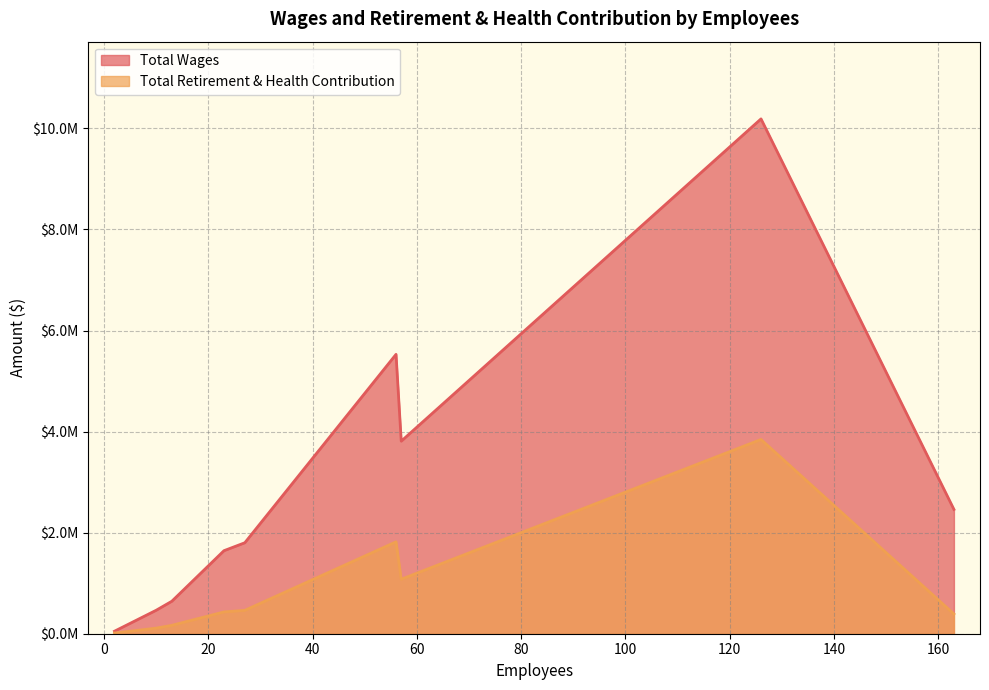

At which category is the sum across all series the highest?

126